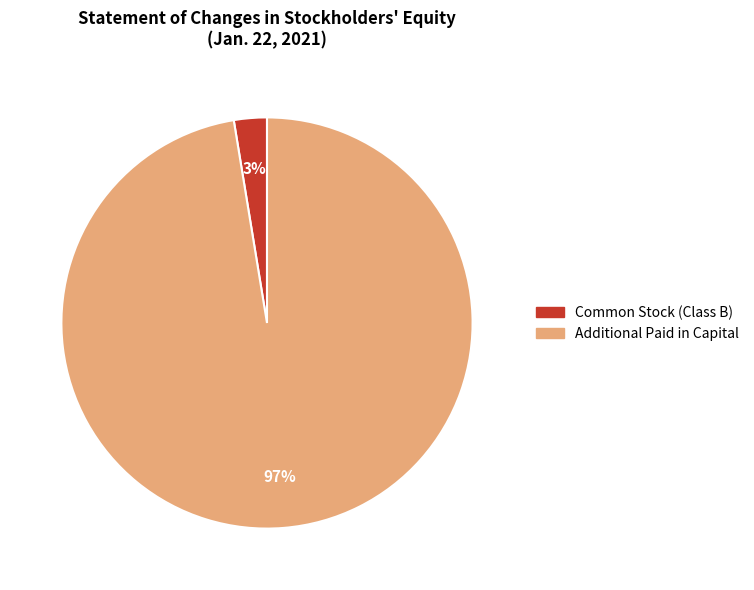

To the nearest percent, what is the combined percentage of Additional Paid in Capital and Common Stock (Class B)?

100%